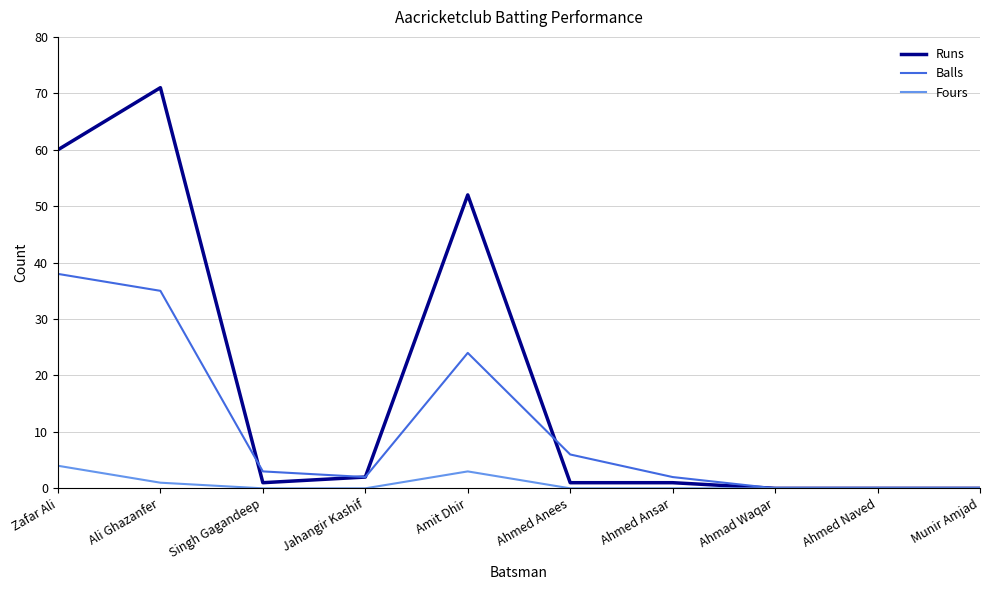

Rank the series by their maximum value, from highest to lowest.

Runs, Balls, Fours